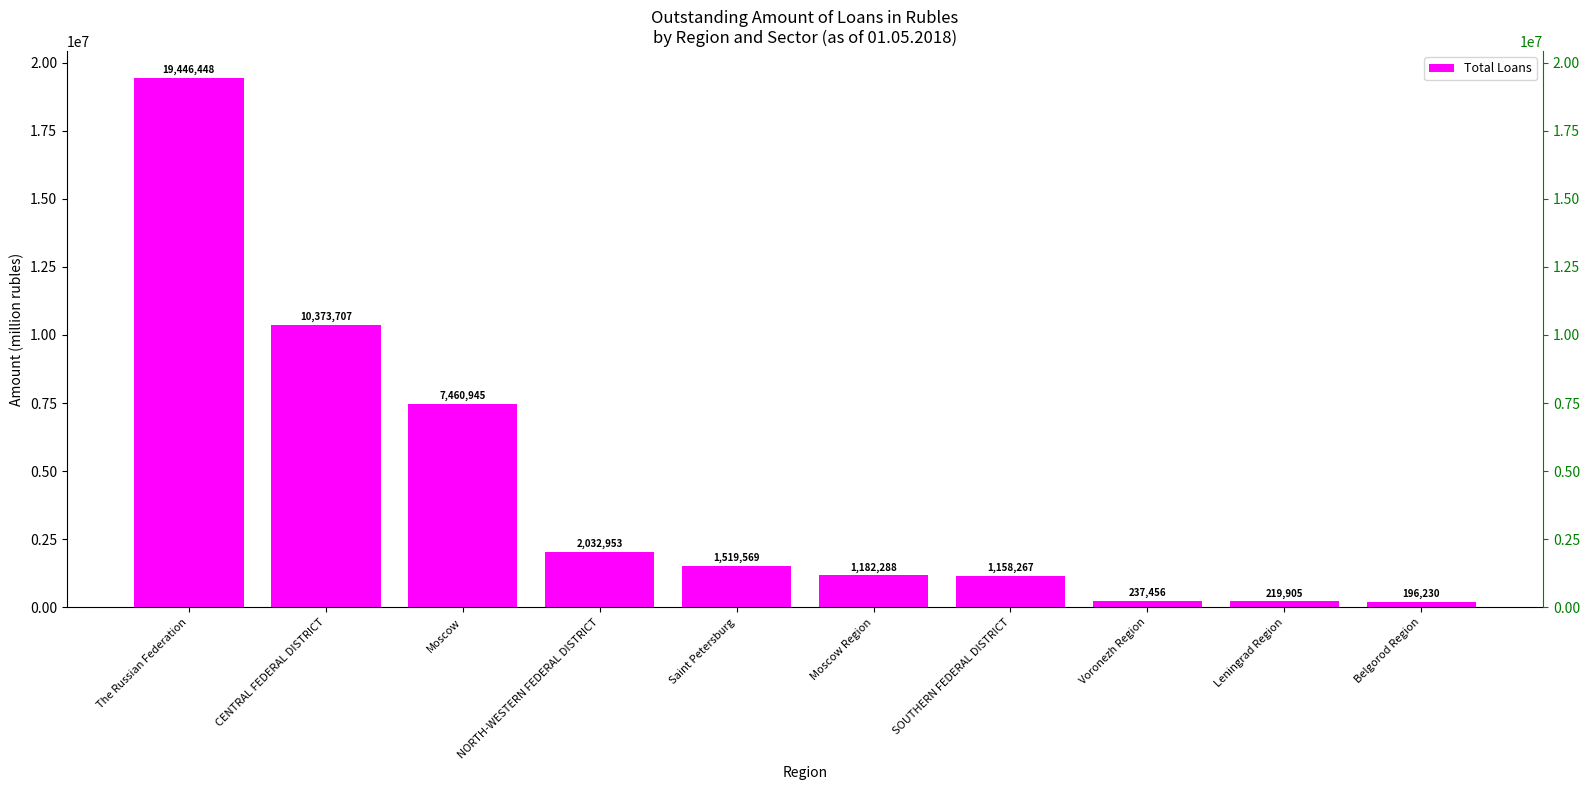

List the labels in order of value, smallest first.

Belgorod Region, Leningrad Region, Voronezh Region, SOUTHERN FEDERAL DISTRICT, Moscow Region, Saint Petersburg, NORTH-WESTERN FEDERAL DISTRICT, Moscow, CENTRAL FEDERAL DISTRICT, The Russian Federation